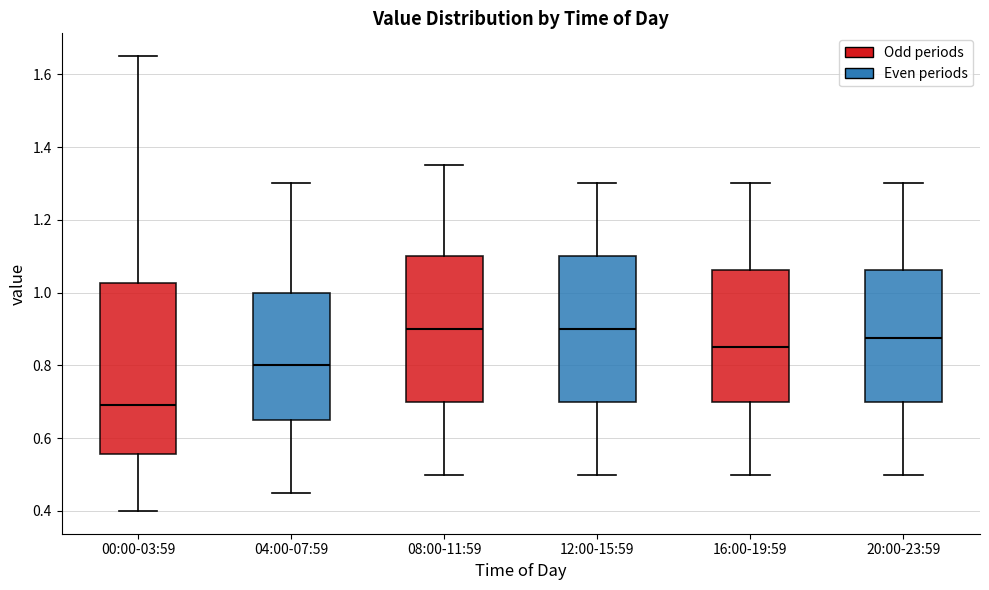

Reading left to right, transcribe this box plot: for each box, give where its median line is, the range the box spans, and where its two whiskers end, as read against the y-axis. The values are not printed on the chart, so give them approximately, as read against the axis.

00:00-03:59: median 0.70, box 0.56 to 1.02, whiskers 0.40 to 1.66
04:00-07:59: median 0.80, box 0.66 to 1.00, whiskers 0.46 to 1.30
08:00-11:59: median 0.90, box 0.70 to 1.10, whiskers 0.50 to 1.36
12:00-15:59: median 0.90, box 0.70 to 1.10, whiskers 0.50 to 1.30
16:00-19:59: median 0.86, box 0.70 to 1.06, whiskers 0.50 to 1.30
20:00-23:59: median 0.88, box 0.70 to 1.06, whiskers 0.50 to 1.30